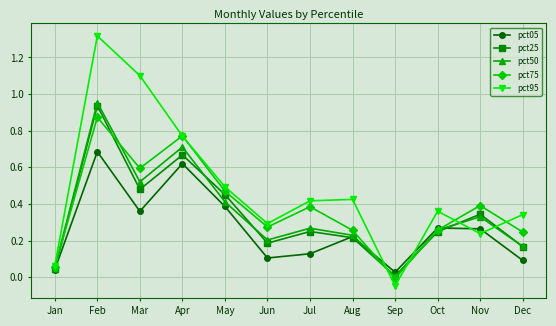

How many series are shown in this chart?

5